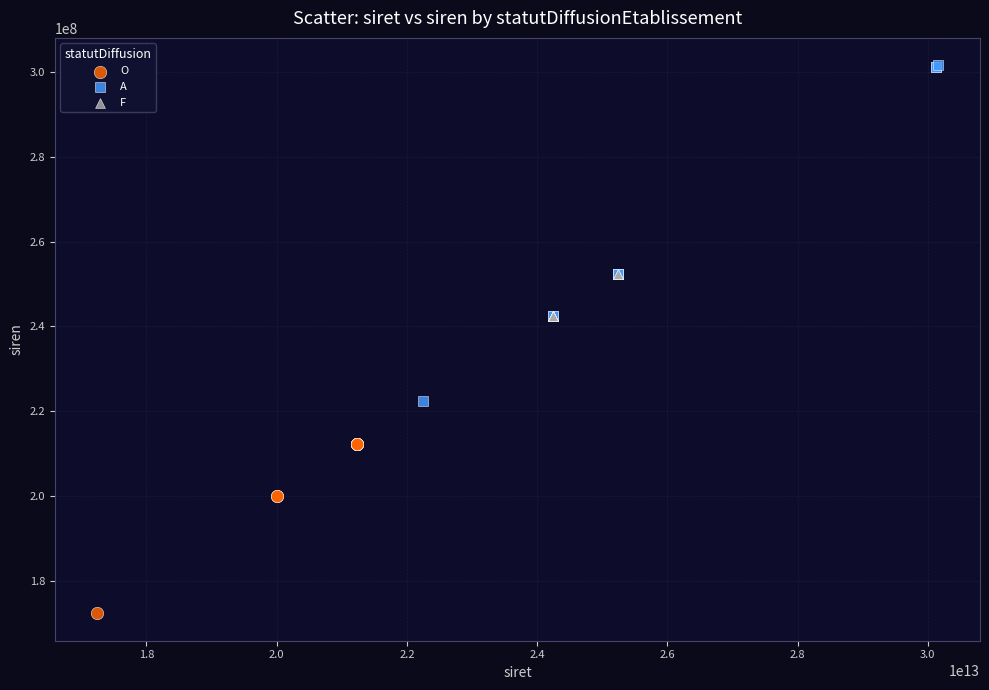

Which series contains the lowest Y value?

O